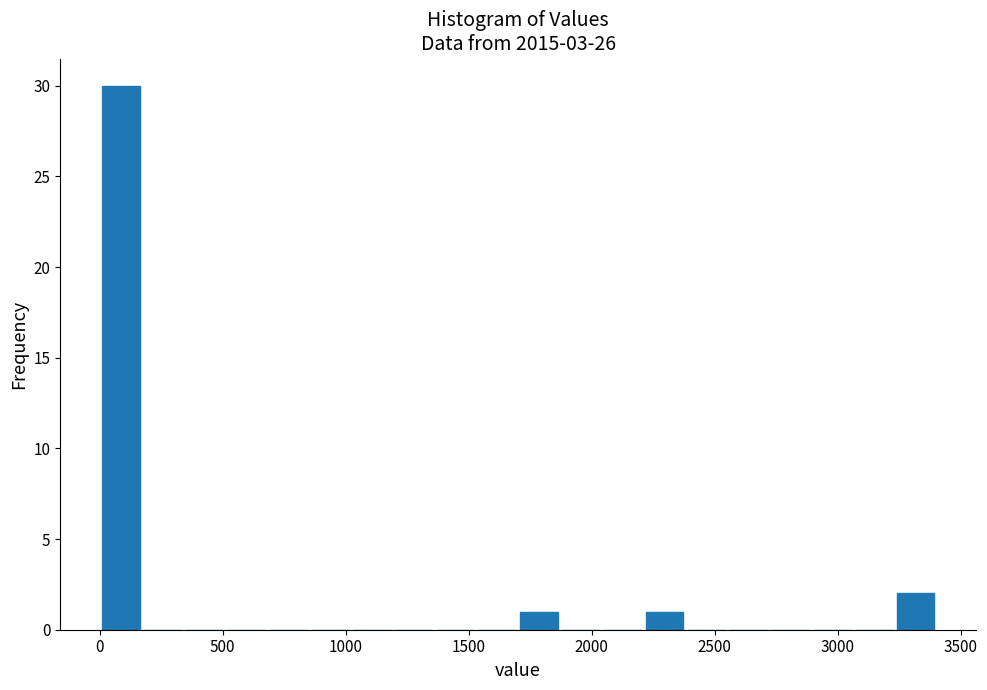

Around what value on the x-axis is the tallest bar? Give the approximate position of its centre, as read against the axis.

100